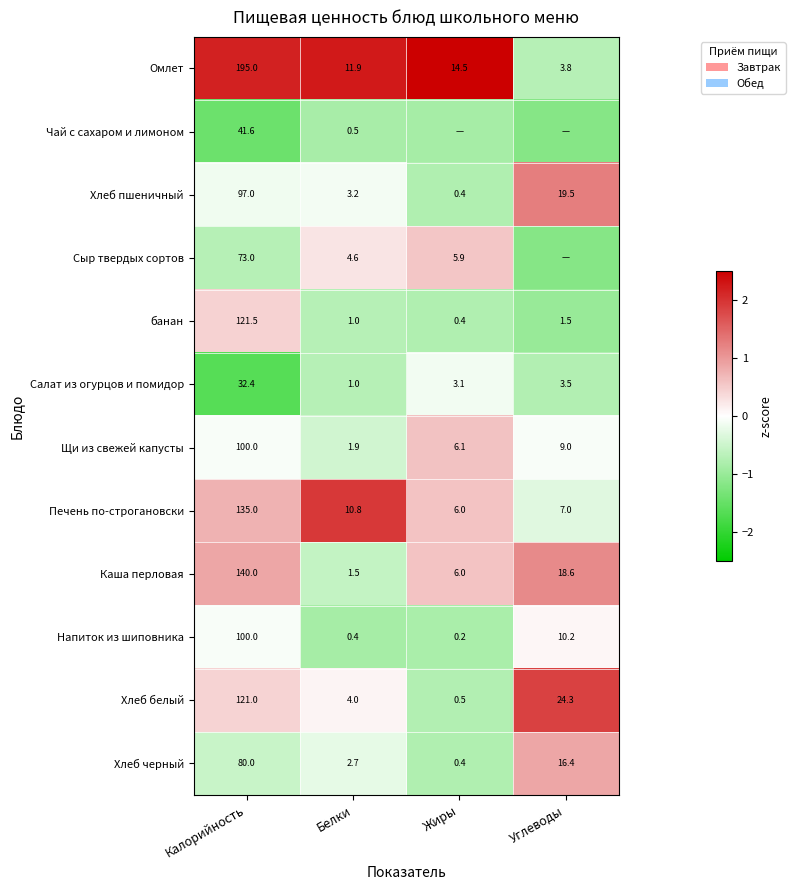

Where does the банан series first go above 1?

Калорийность